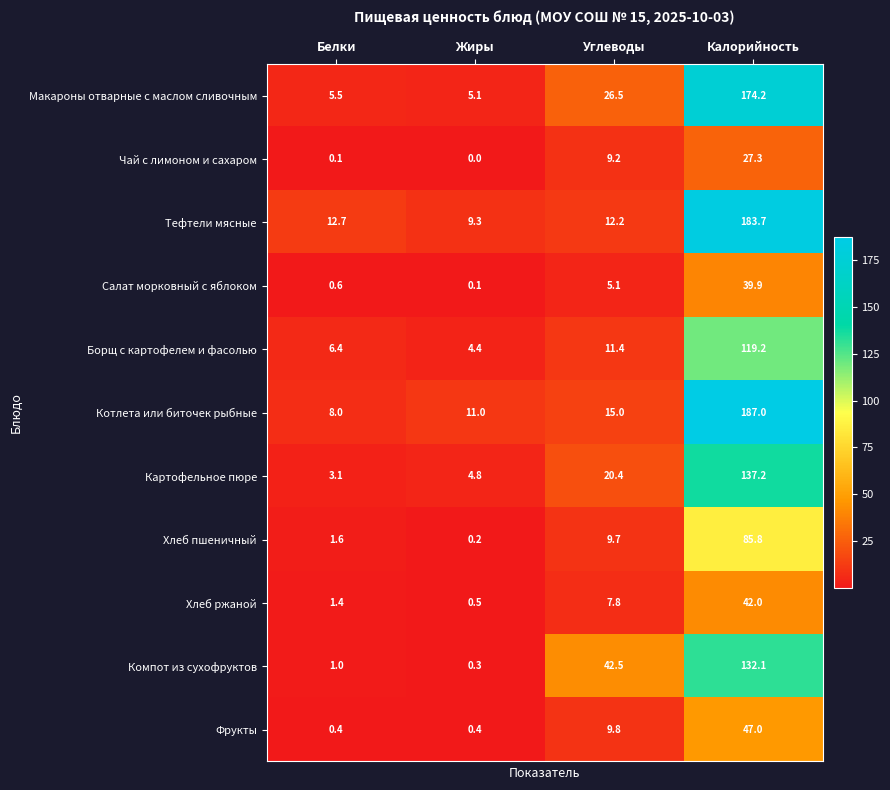

What is the sum of all Тефтели мясные values?

217.9